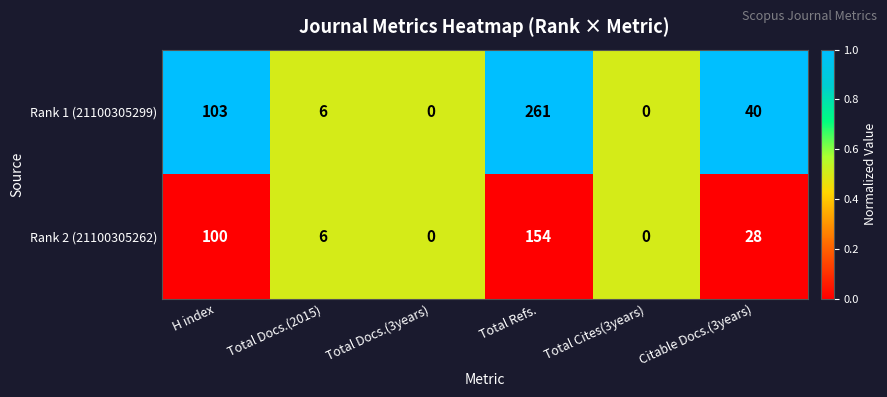

Read the Rank 1 (21100305299) value at Total Docs.(2015).

6